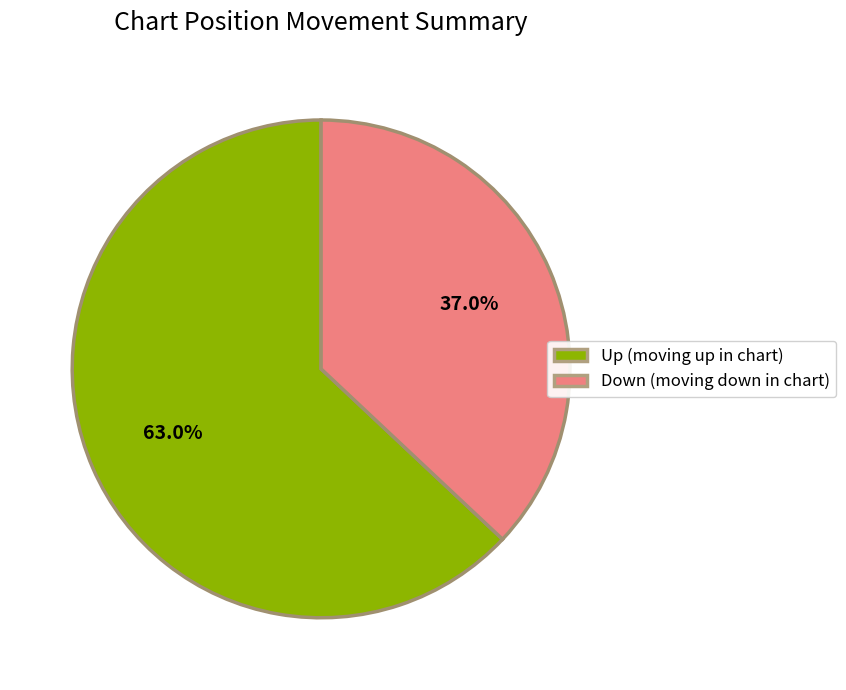

Which has a higher value, Up (moving up in chart) or Down (moving down in chart)?

Up (moving up in chart)